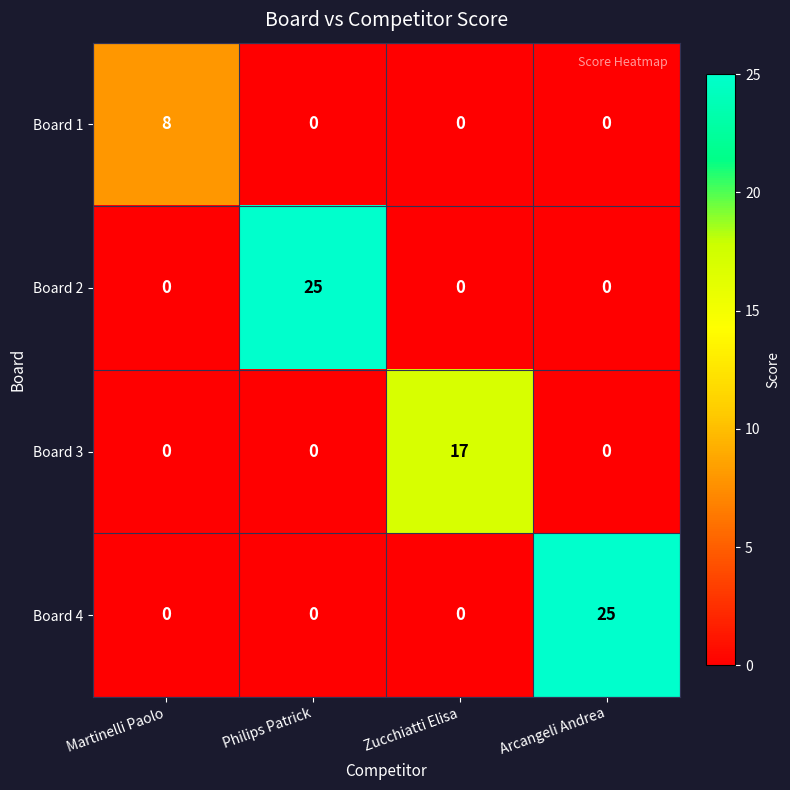

What is the greatest value displayed?

25